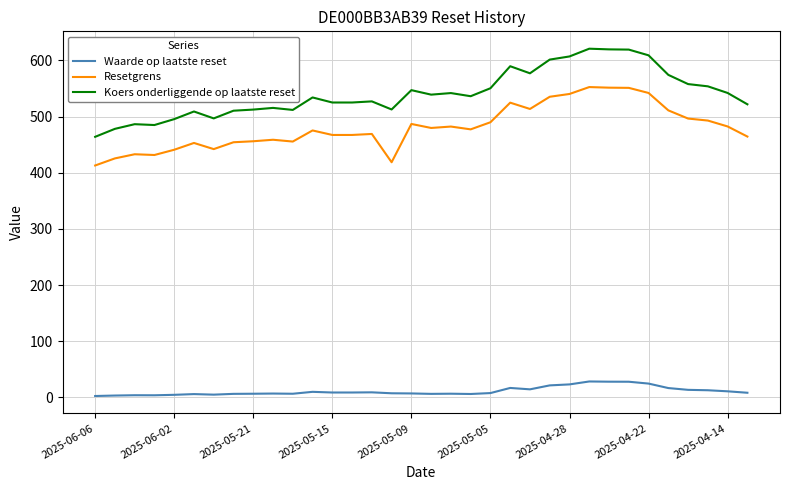

What is the difference between the maximum and minimum values in the Koers onderliggende op laatste reset series?

156.9